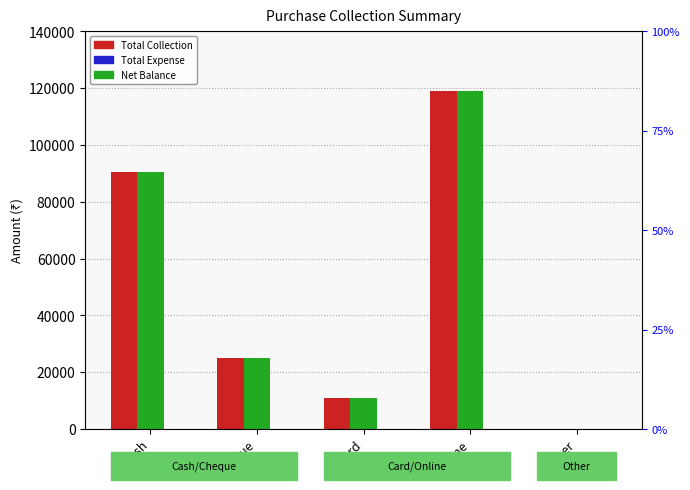

What is the label of the 3rd bar from the left?

Card